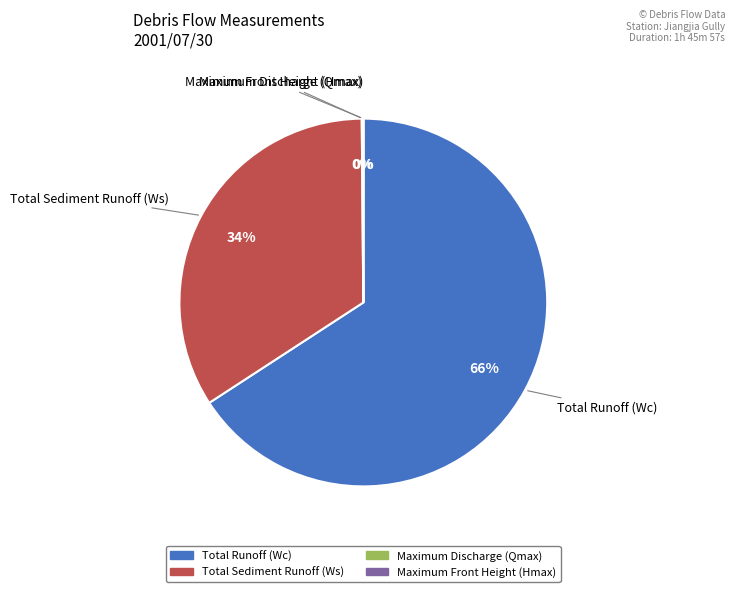

Which slice is the largest?

Total Runoff (Wc)